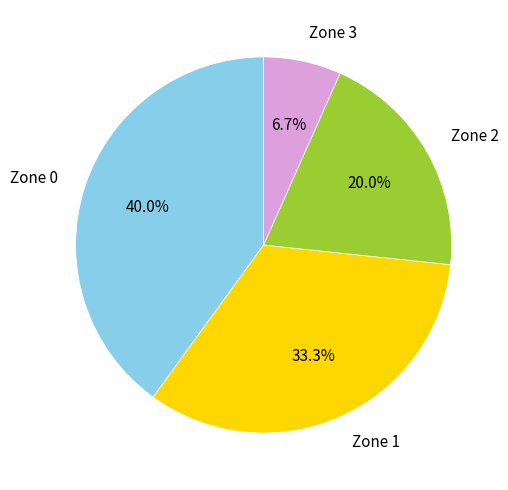

What percentage is NOT represented by Zone 2?

80.0%